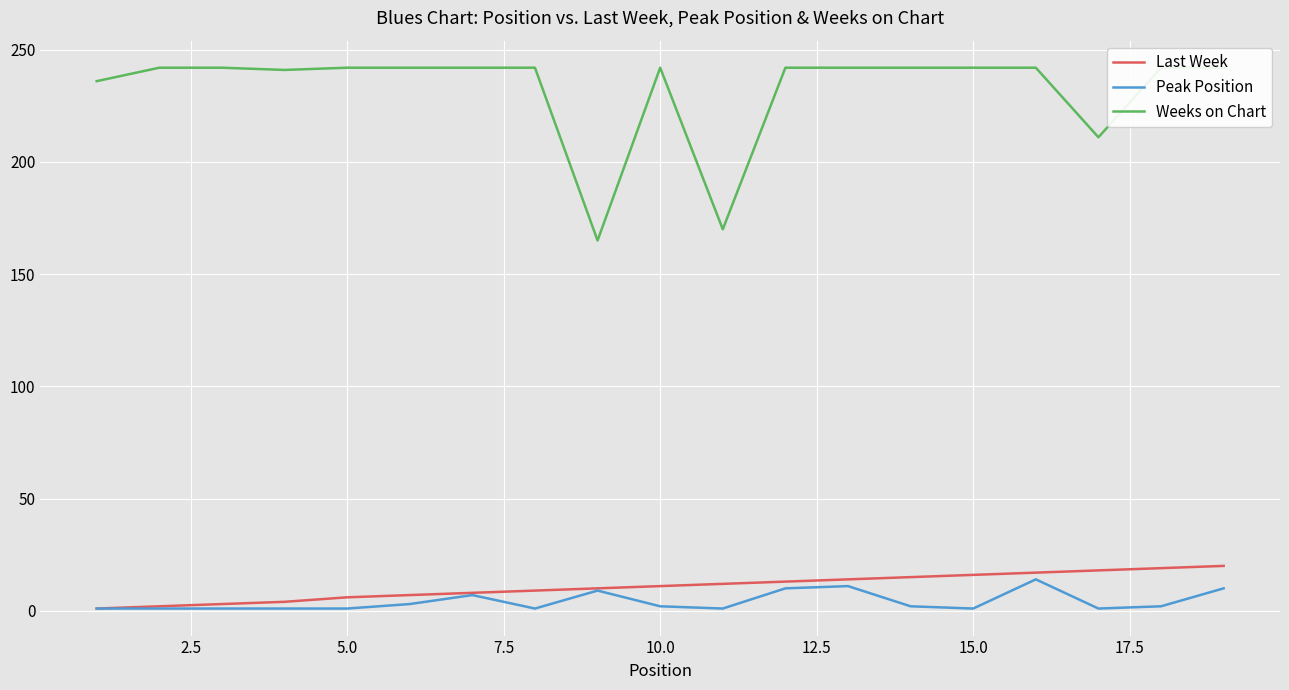

What is the difference between the maximum and minimum values in the Peak Position series?

13